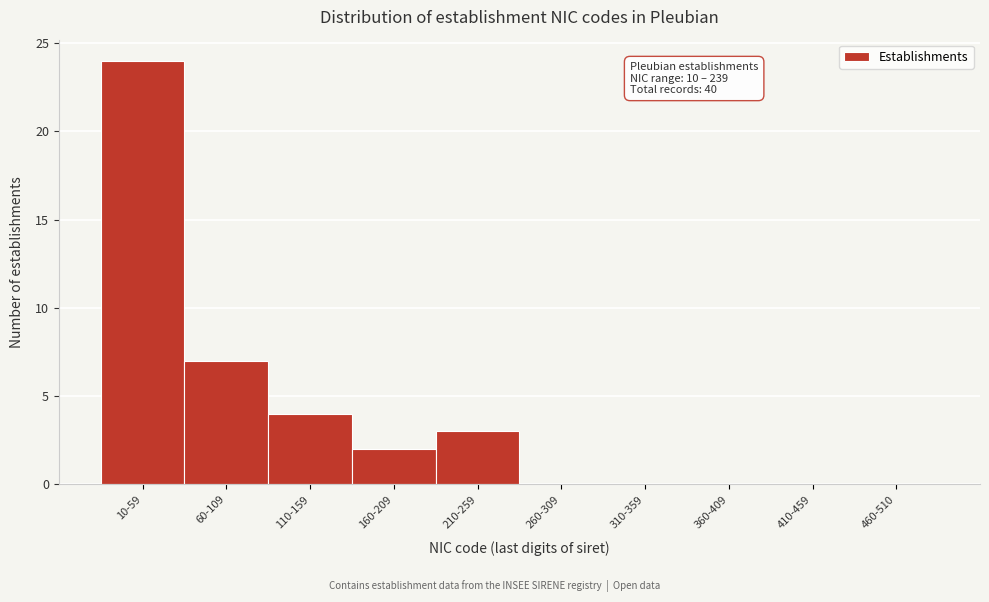

Reading left to right, list all the values displayed in this chart.

10-59=24	60-109=7	110-159=4	160-209=2	210-259=3	260-309=0	310-359=0	360-409=0	410-459=0	460-510=0